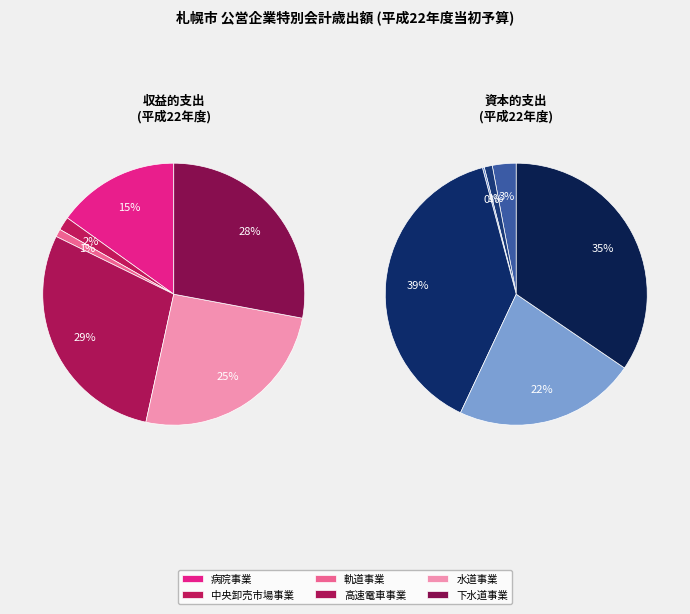

To the nearest percent, what portion does 病院事業 represent?

3%